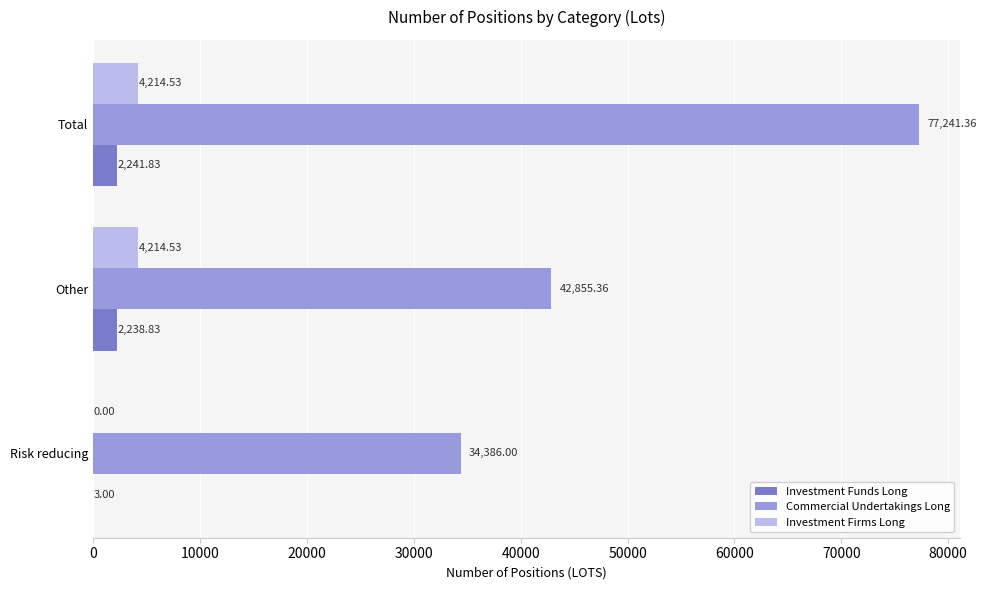

At which label is Investment Funds Long closest to 1122?

Other